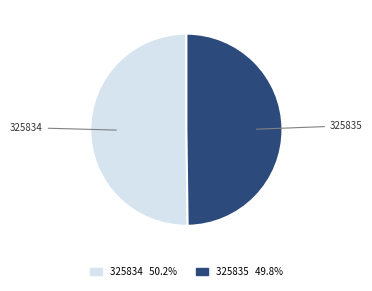

What is the ratio of the value at 325835 to the value at 325834?

1.0